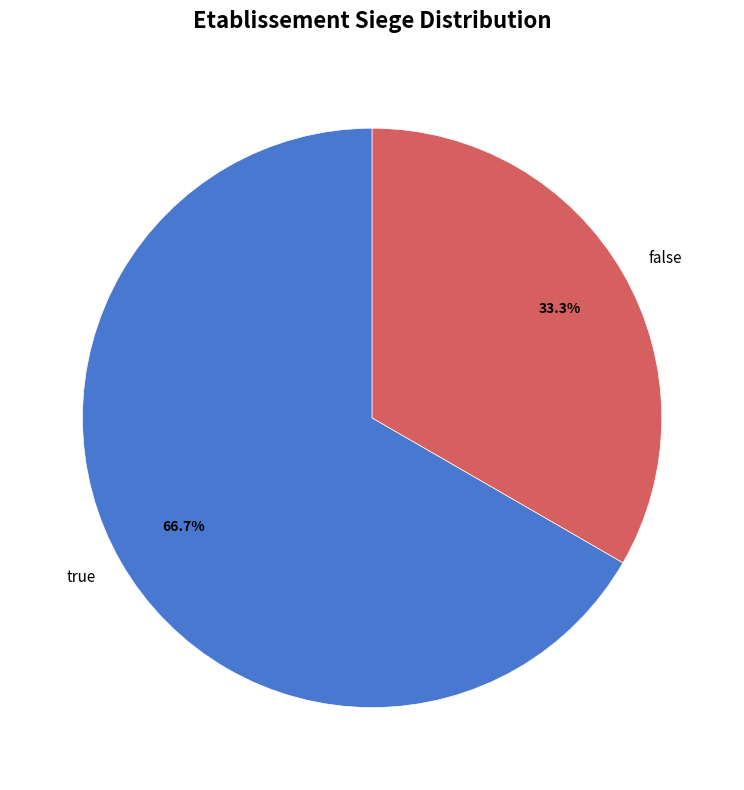

Between true and false, which is larger?

true